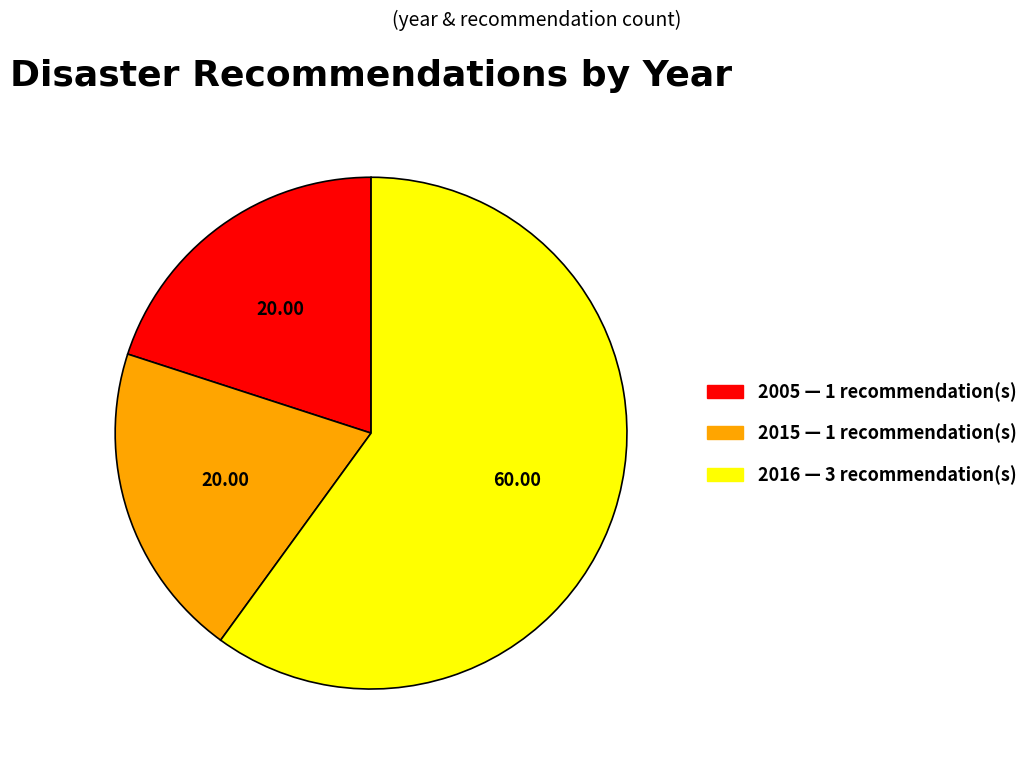

Combined, do 2005 — 1 recommendation(s) and 2015 — 1 recommendation(s) account for over 50%?

No